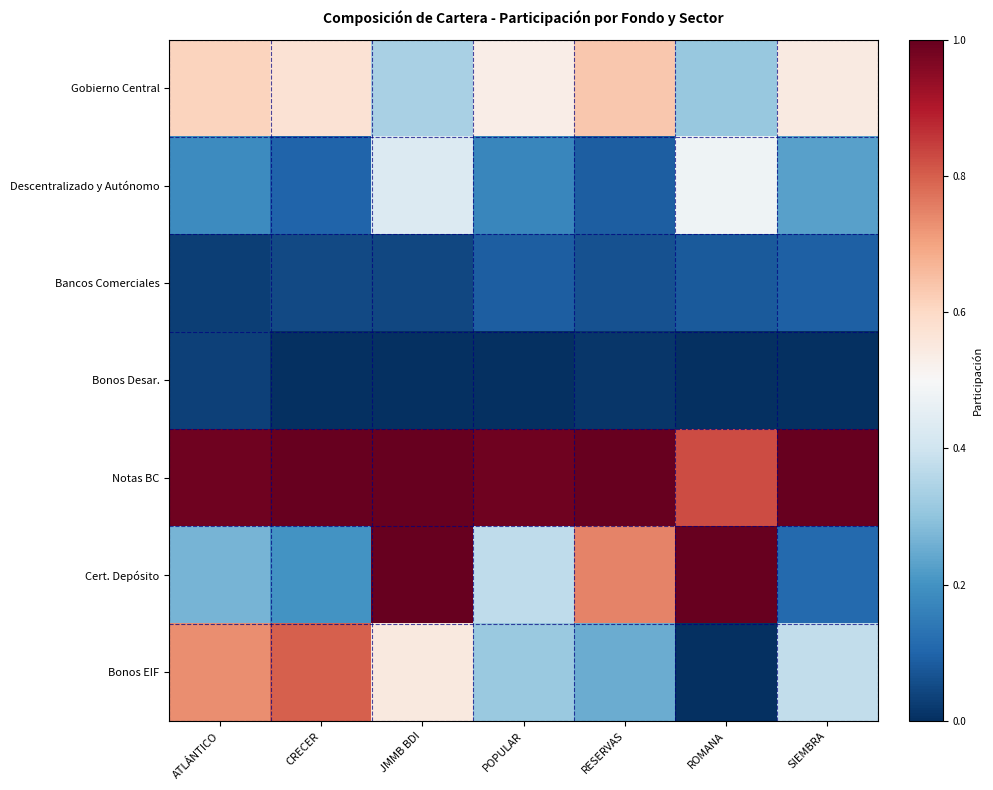

How many series are shown in this chart?

7